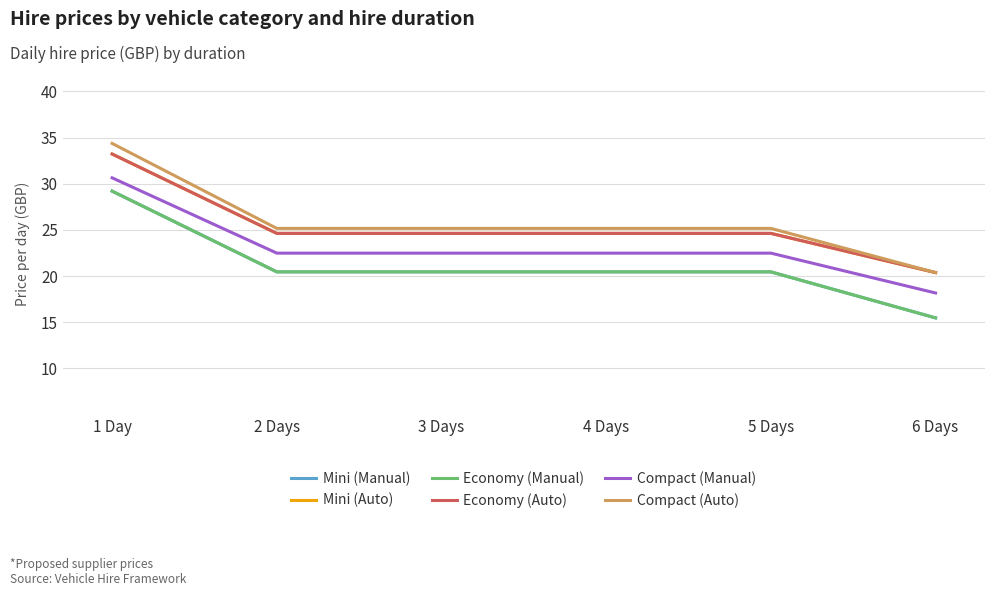

Is this an area chart (filled region under the line)?

No